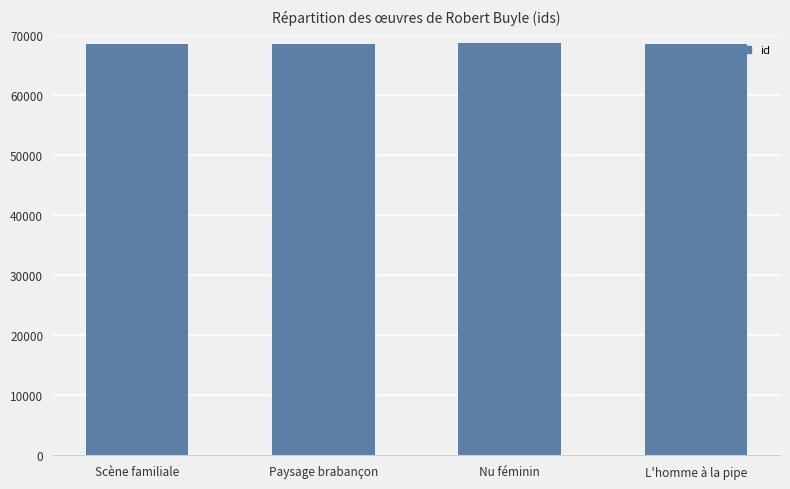

How many series are shown in this chart?

1